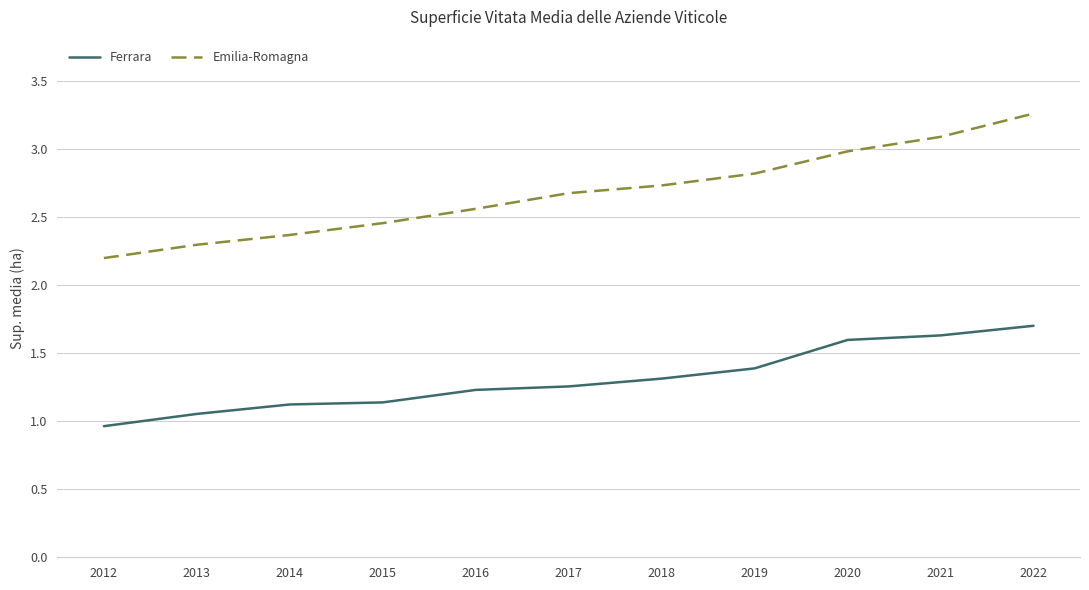

Which category has the highest value in the Ferrara series?

2022